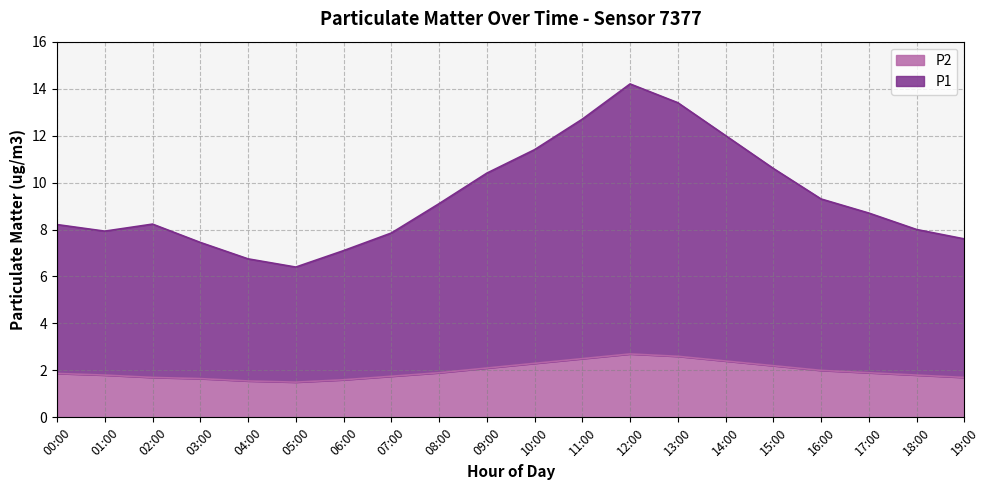

What is the value of the P2 point at the 1st from the left?

1.9